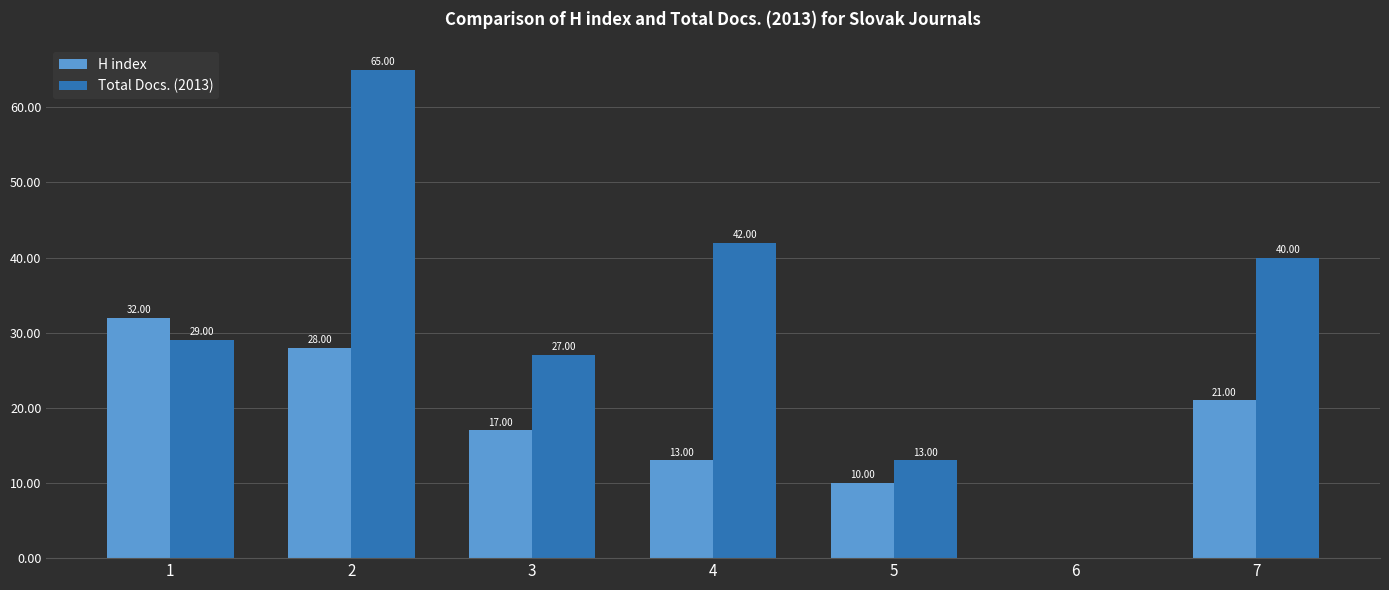

Is the value of Total Docs. (2013) at 2 greater than the value of H index at 5?

Yes